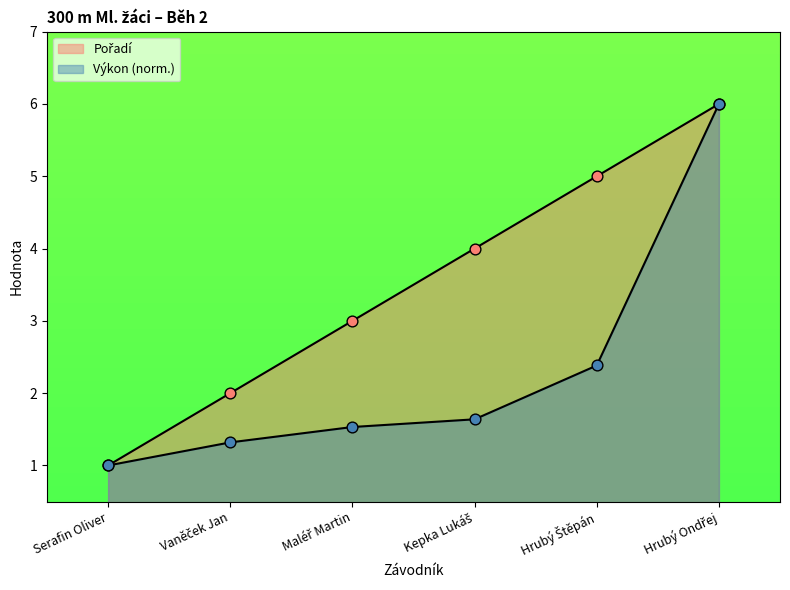

Which series reaches the minimum Y coordinate?

Pořadí